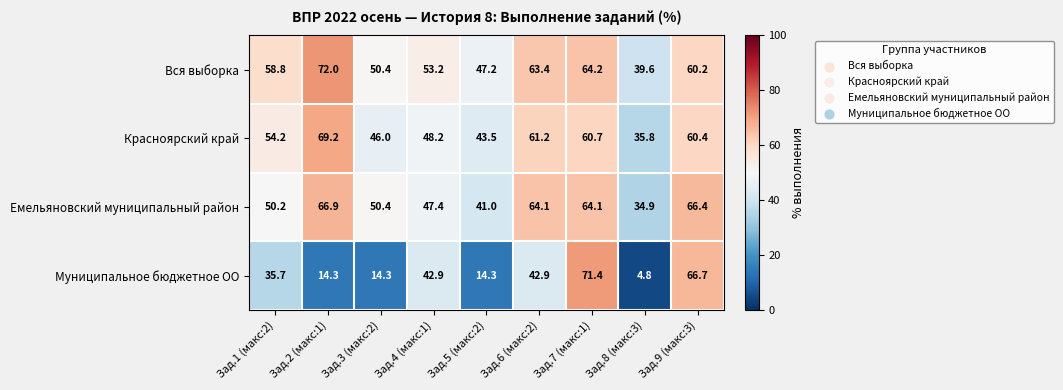

At which label does Емельяновский муниципальный район first exceed 50?

Зад.1 (макс:2)